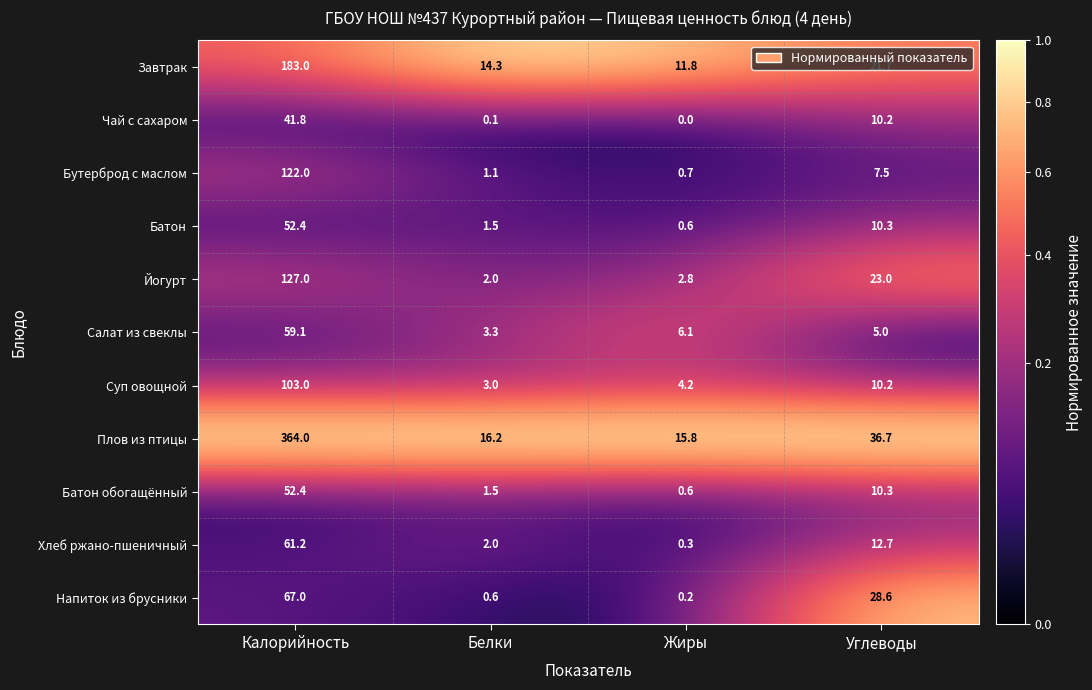

What value does the Суп овощной series have at Калорийность?

103.0